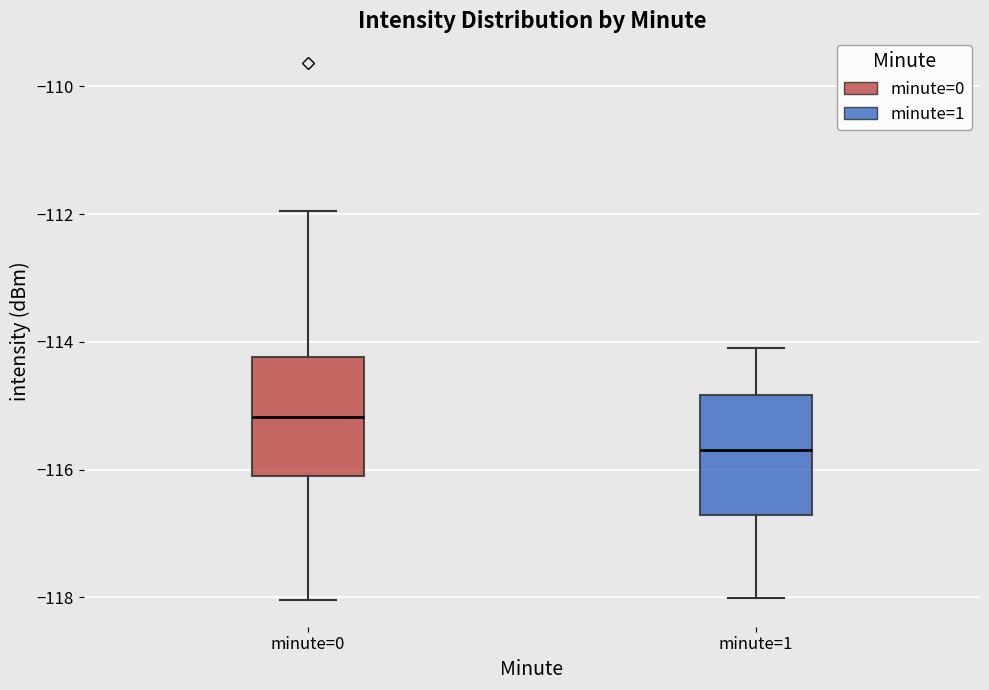

Where does the upper whisker of the box for minute=0 end on the y-axis? The values are not printed on the chart, so give them approximately, as read against the axis.

-112.0